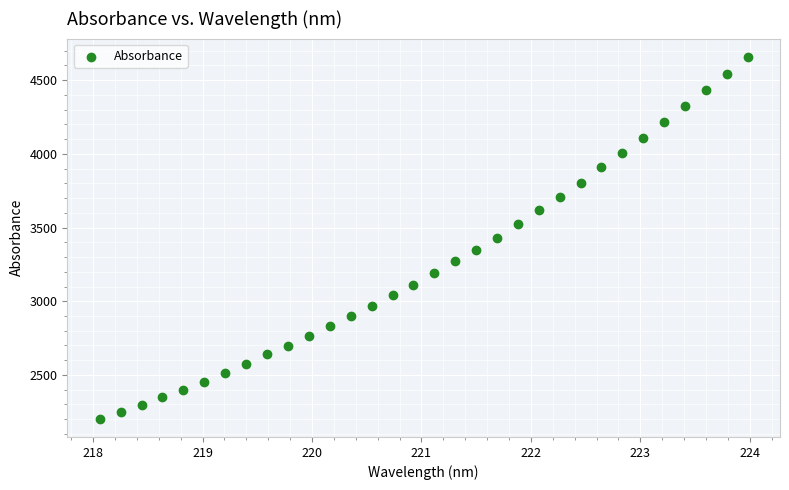

What is the range of Y values (max minus min)?

2457.8